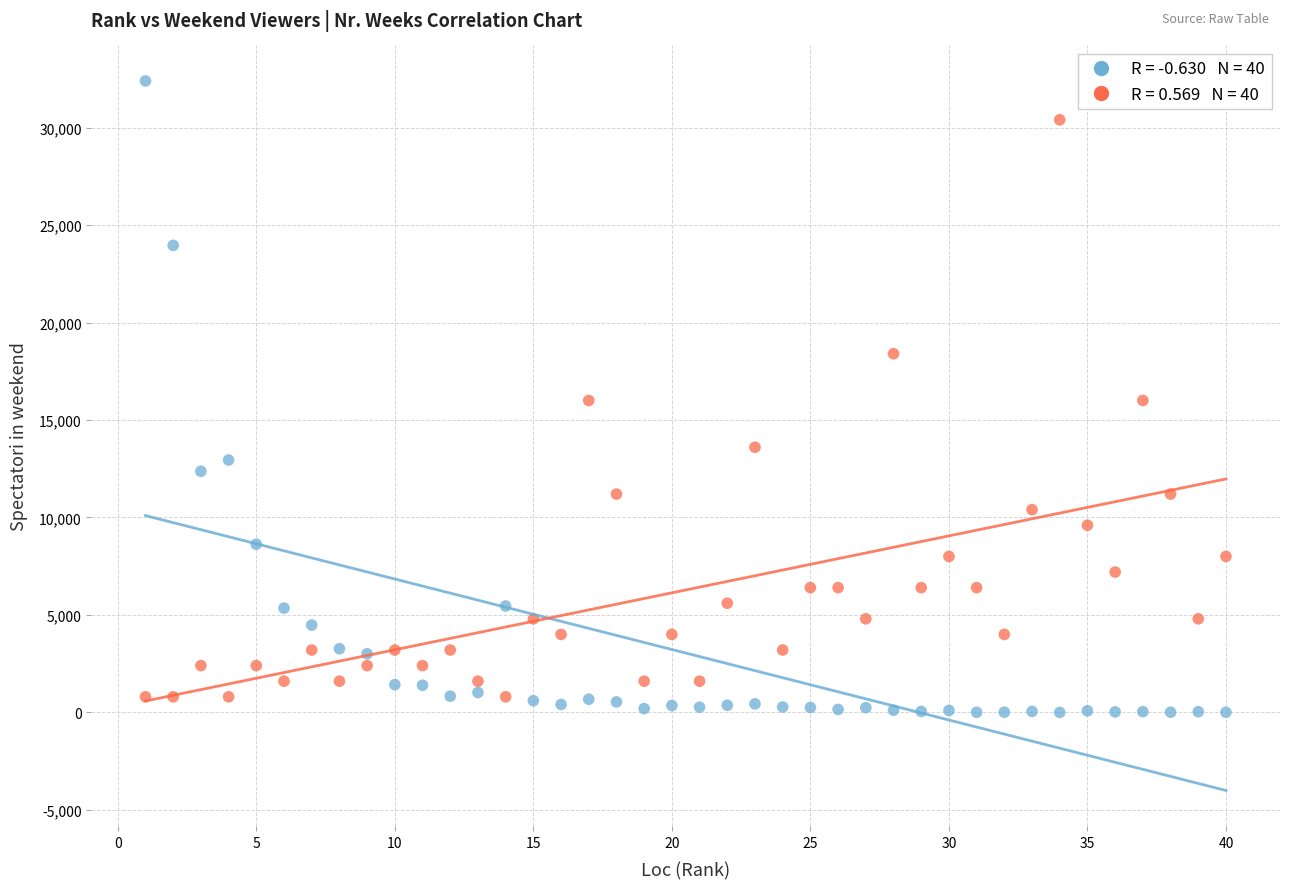

Across all data points, what is the range of Y values (max minus min)?

32392